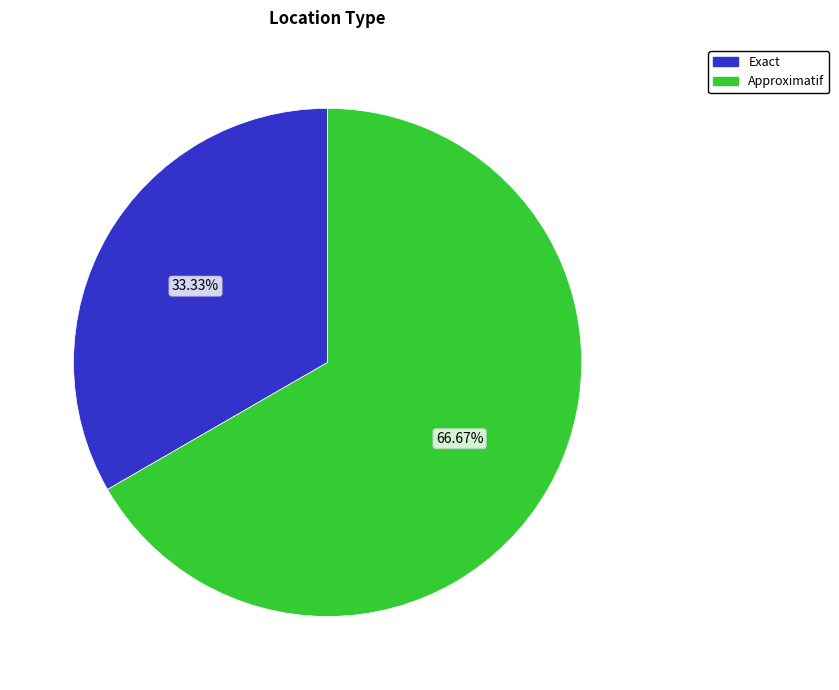

Does Approximatif account for over 50% of the chart?

Yes